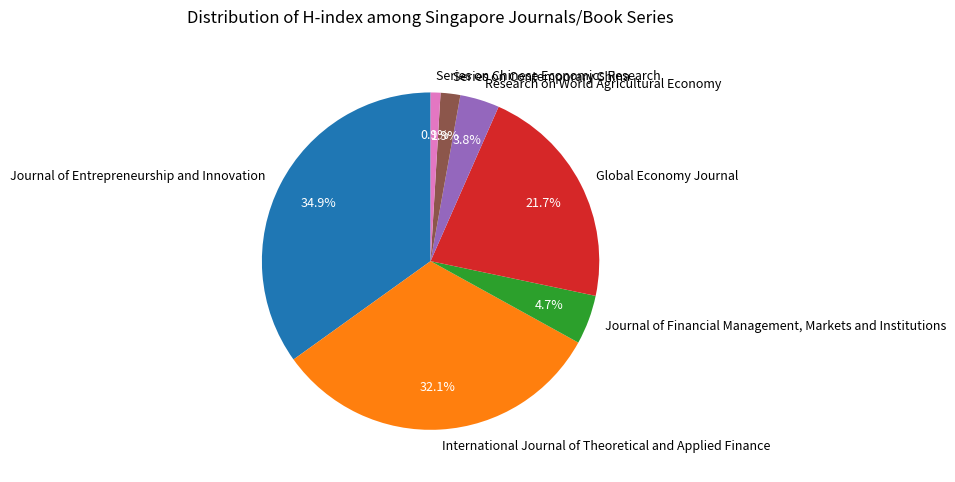

What is the ratio of the value at Series on Contemporary China to the value at Global Economy Journal?

0.1